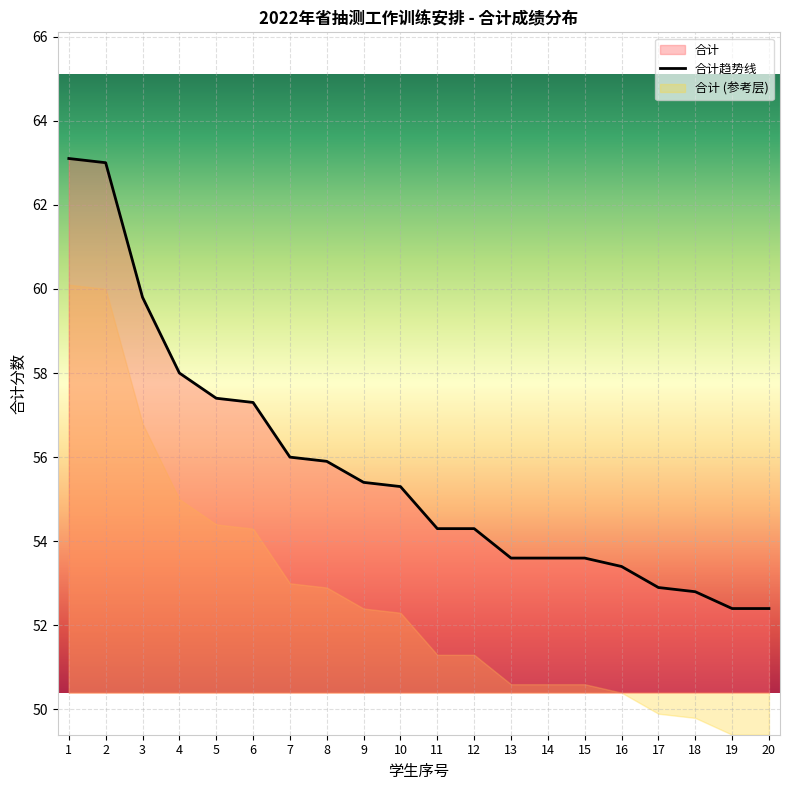

List the labels in order of value, smallest first.

19, 20, 18, 17, 16, 13, 14, 15, 11, 12, 10, 9, 8, 7, 6, 5, 4, 3, 2, 1